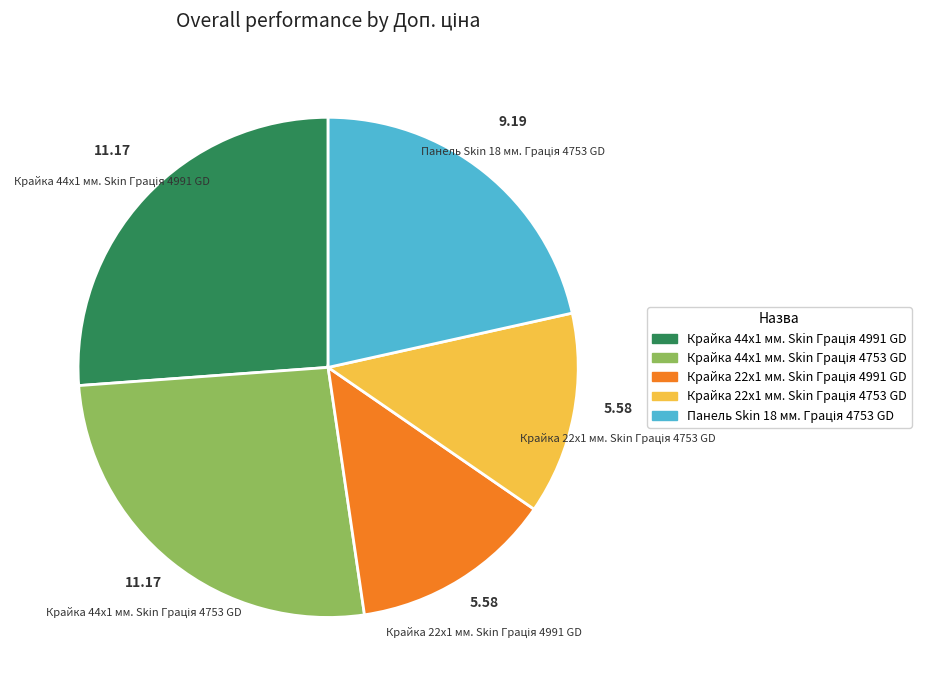

Is there any slice that represents more than half of the pie?

No